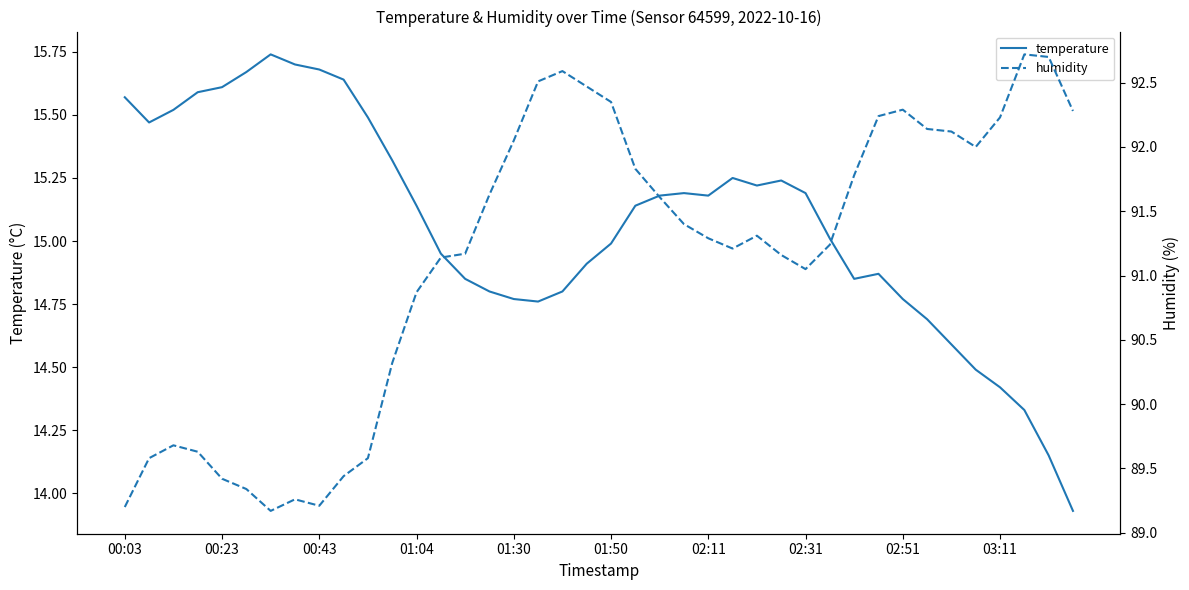

What value does the temperature series have at 23?

15.2